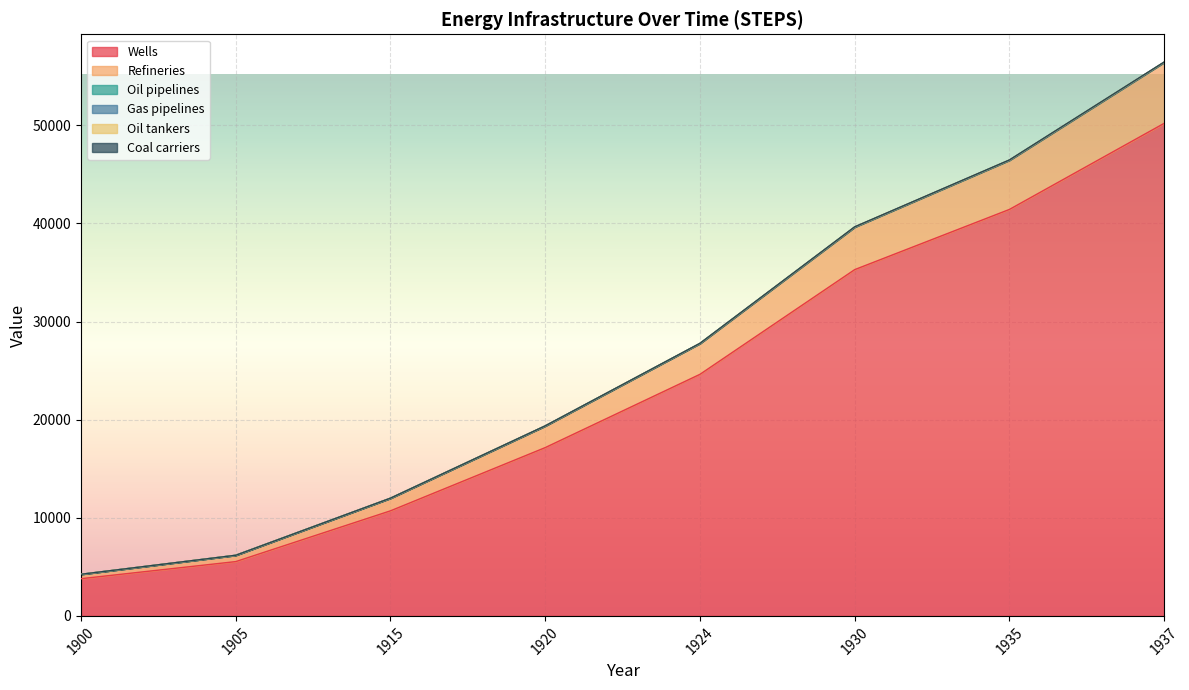

Where does the Wells series first go above 24625?

1924